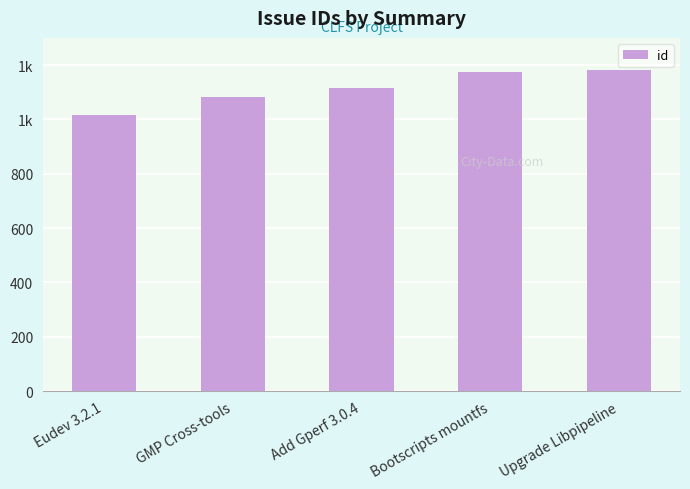

Reading left to right, list all the values displayed in this chart.

1016	1082	1116	1173	1180